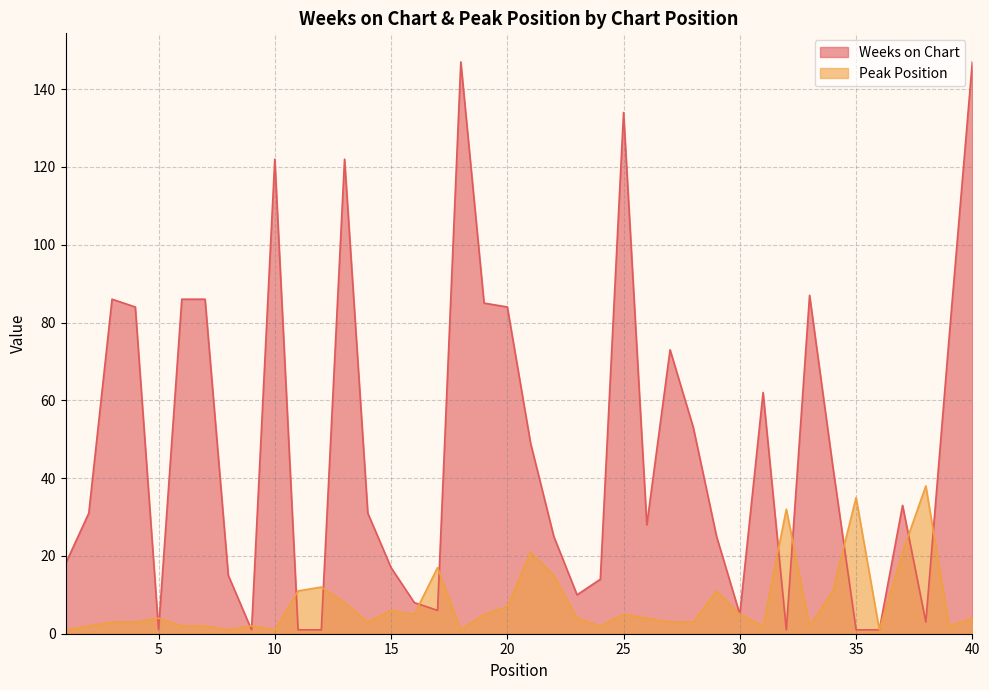

Which series changed the most between 18 and 27?

Weeks on Chart